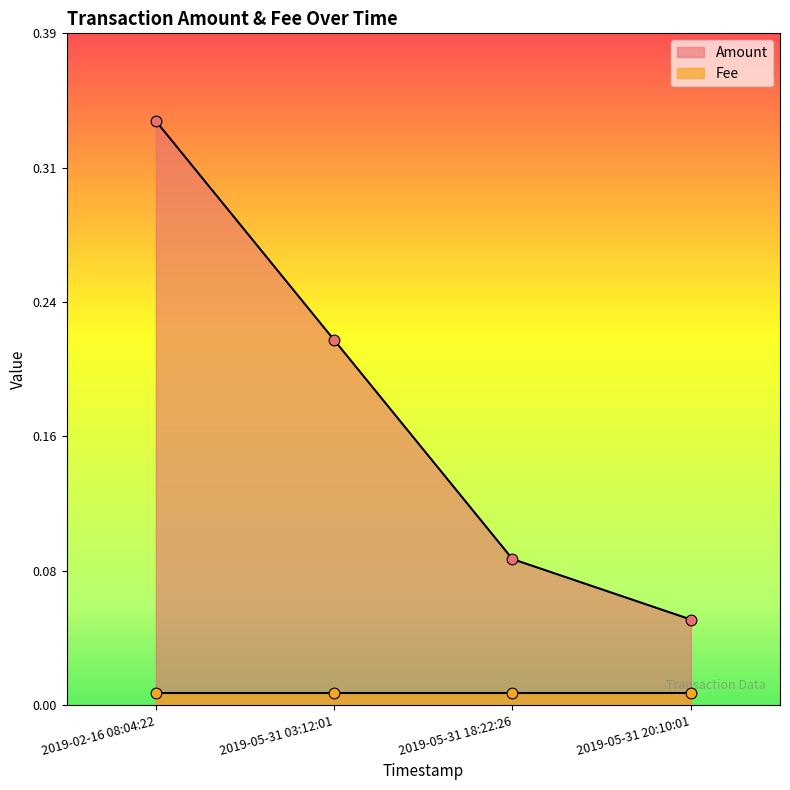

Between 2019-05-31 20:10:01 and 2019-05-31 03:12:01, which is larger?

2019-05-31 03:12:01